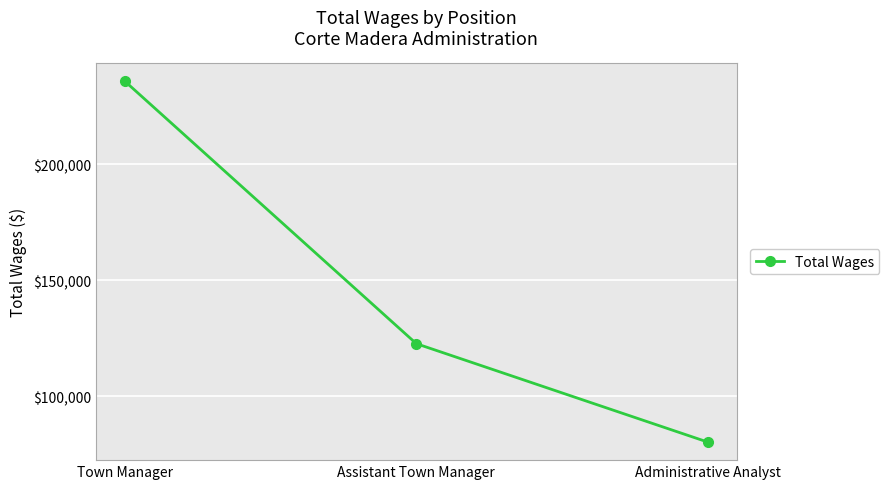

Reading left to right, extract all data points from this chart.

Town Manager=235668	Assistant Town Manager=122656	Administrative Analyst=80275